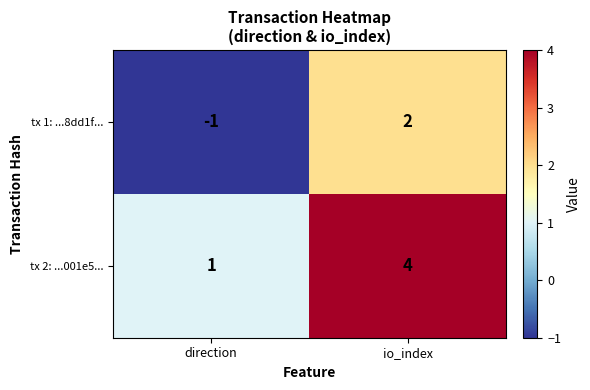

What value does the tx 2: ...001e5... series have at io_index?

4